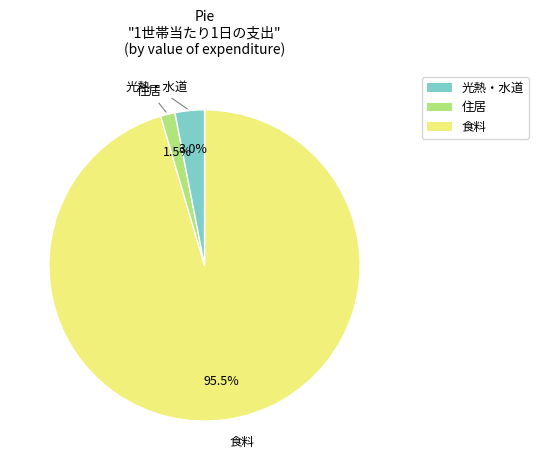

Does any single category account for the majority?

Yes